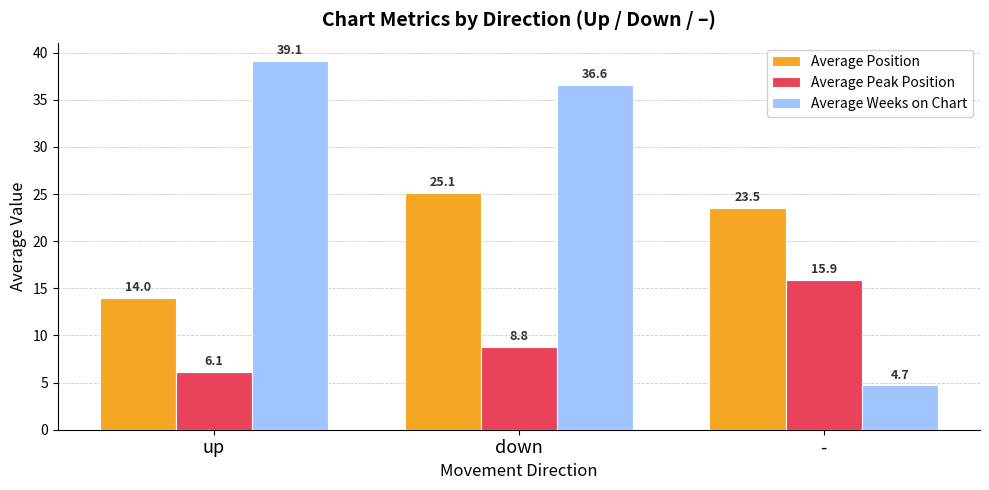

The value of Average Weeks on Chart at up is 59.7. True or false?

False